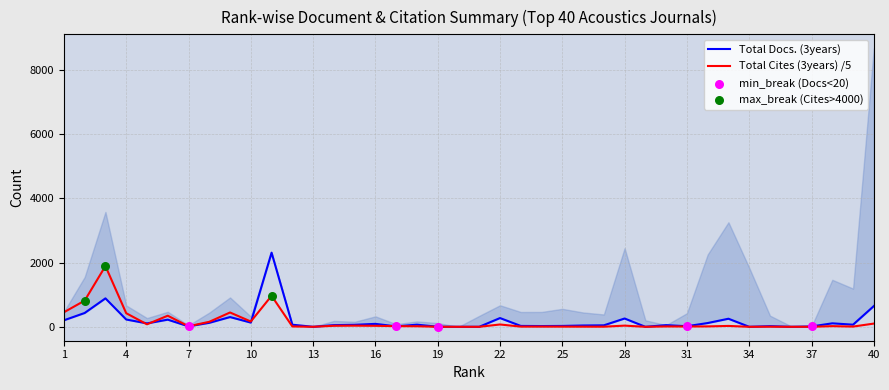

Which series contains the highest Y value?

Total Docs. (3years)